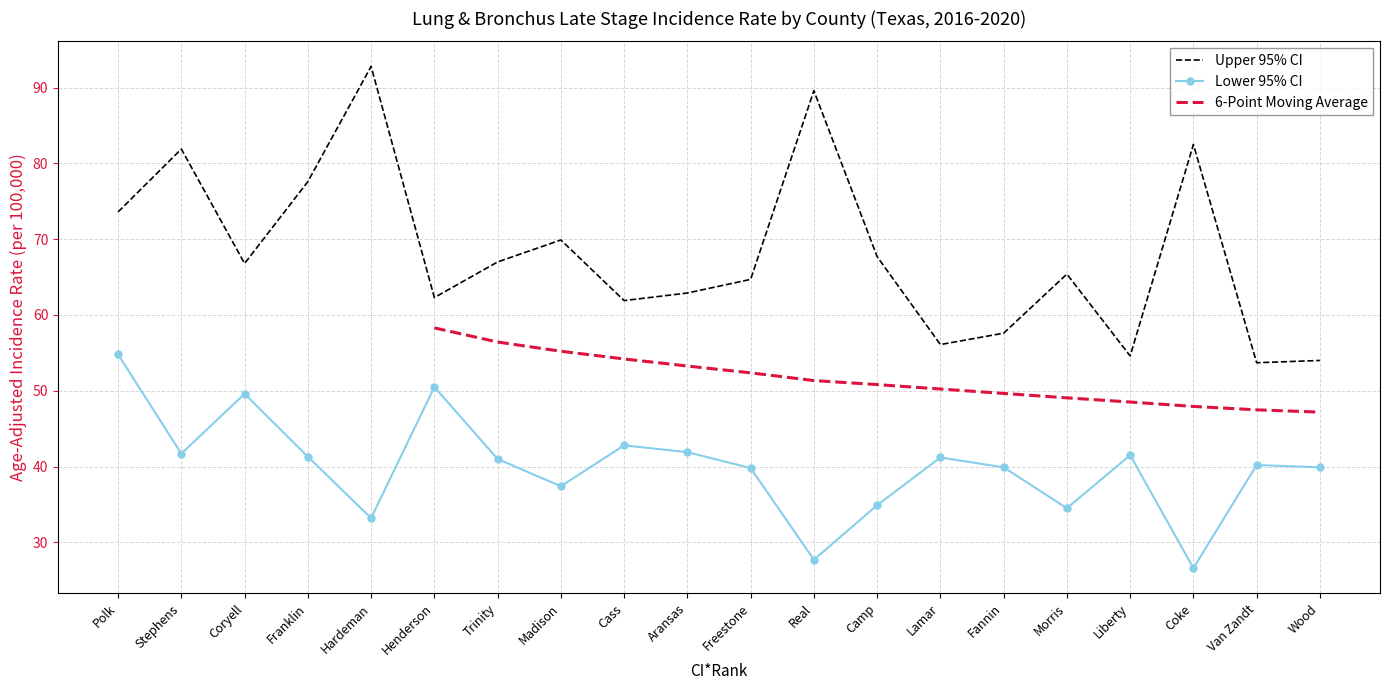

Reading left to right, list all the values displayed in this chart.

Lower 95% CI: Polk=54.8	Stephens=41.7	Coryell=49.6	Franklin=41.3	Hardeman=33.2	Henderson=50.5	Trinity=41.0	Madison=37.4	Cass=42.8	Aransas=41.9	Freestone=39.8	Real=27.7	Camp=34.9	Lamar=41.2	Fannin=39.9	Morris=34.5	Liberty=41.5	Coke=26.6	Van Zandt=40.2	Wood=39.9
Upper 95% CI: Polk=73.6	Stephens=81.9	Coryell=66.8	Franklin=77.6	Hardeman=92.8	Henderson=62.3	Trinity=67.0	Madison=69.9	Cass=61.9	Aransas=62.9	Freestone=64.7	Real=89.6	Camp=67.7	Lamar=56.1	Fannin=57.6	Morris=65.4	Liberty=54.6	Coke=82.5	Van Zandt=53.7	Wood=54.0